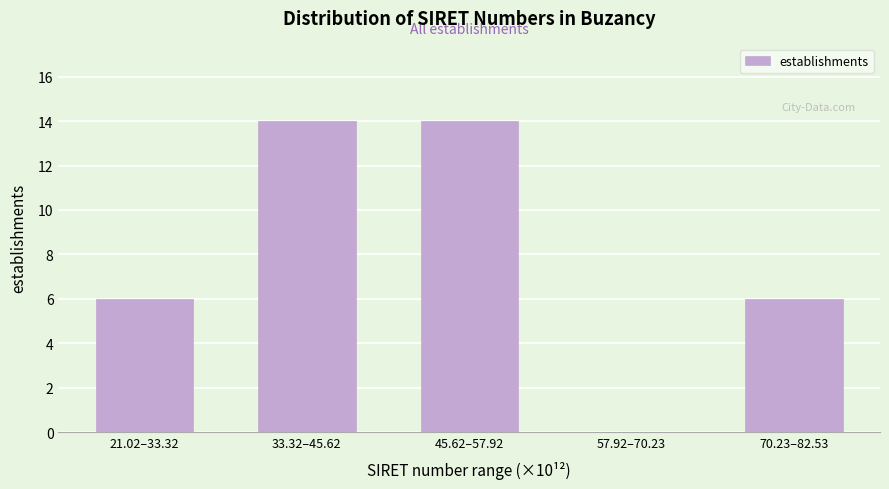

Reading left to right, what are all the values shown in this chart?

21.02–33.32=6	33.32–45.62=14	45.62–57.92=14	57.92–70.23=0	70.23–82.53=6